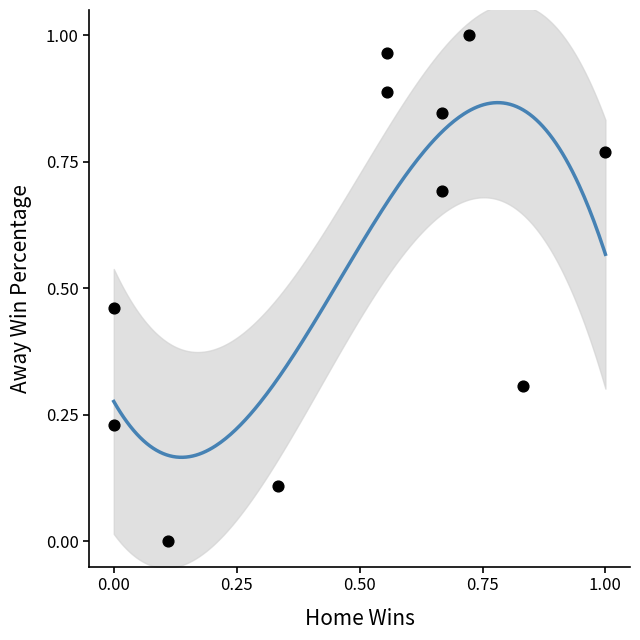

What is the average Y value?

0.6